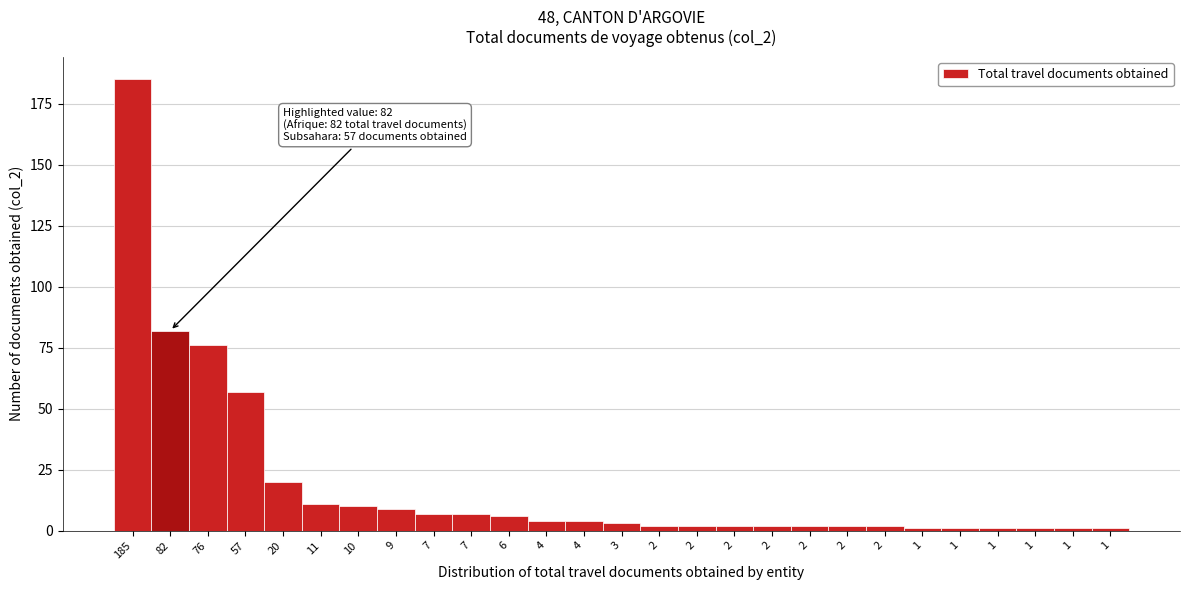

How many categories are shown in the chart?

27